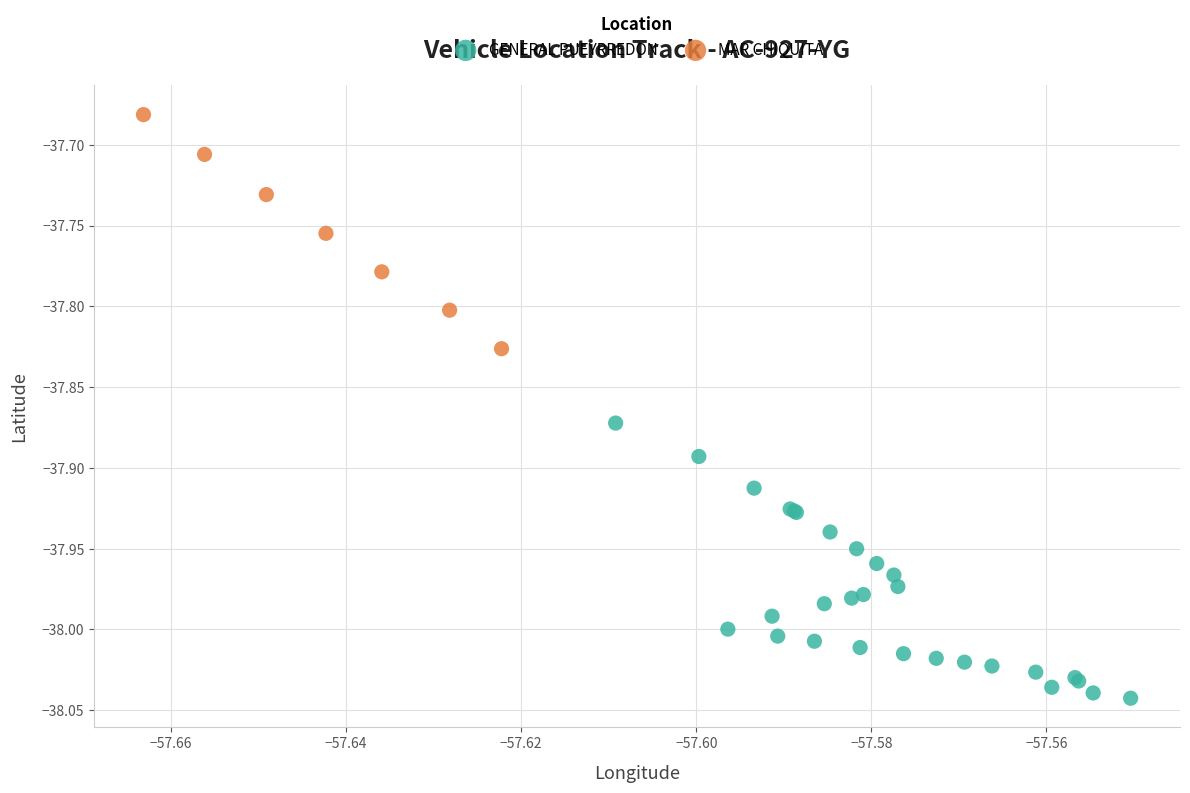

Which series contains the lowest Y value?

GENERAL PUEYRREDON